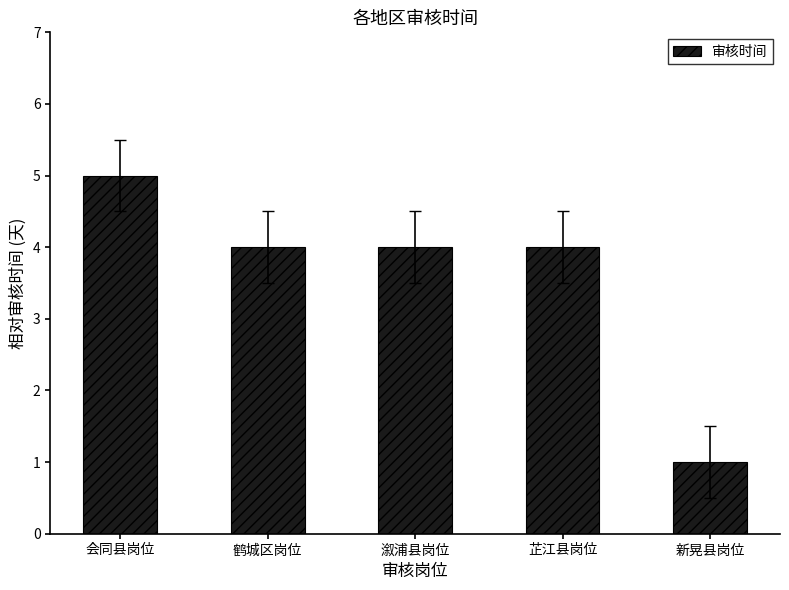

The value at 鹤城区岗位 is 4. True or false?

True